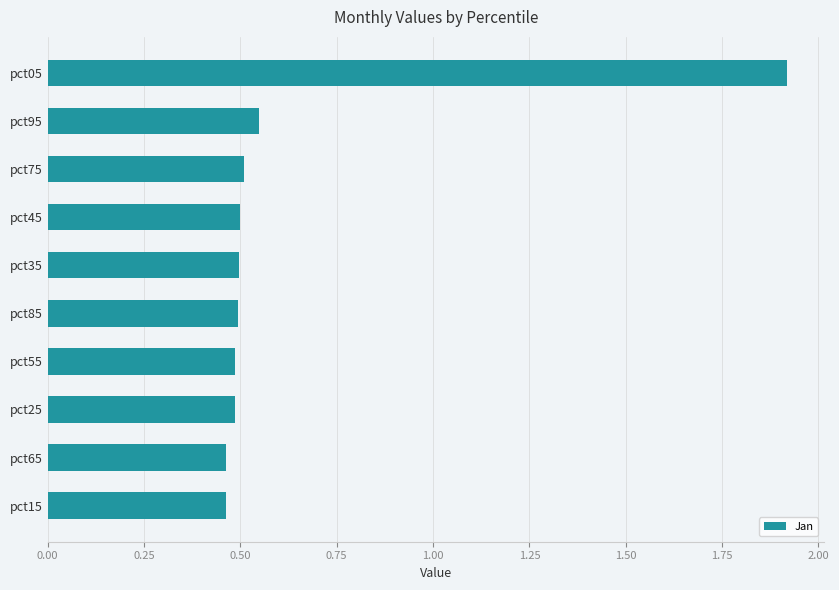

What is the maximum value shown in the chart?

1.9